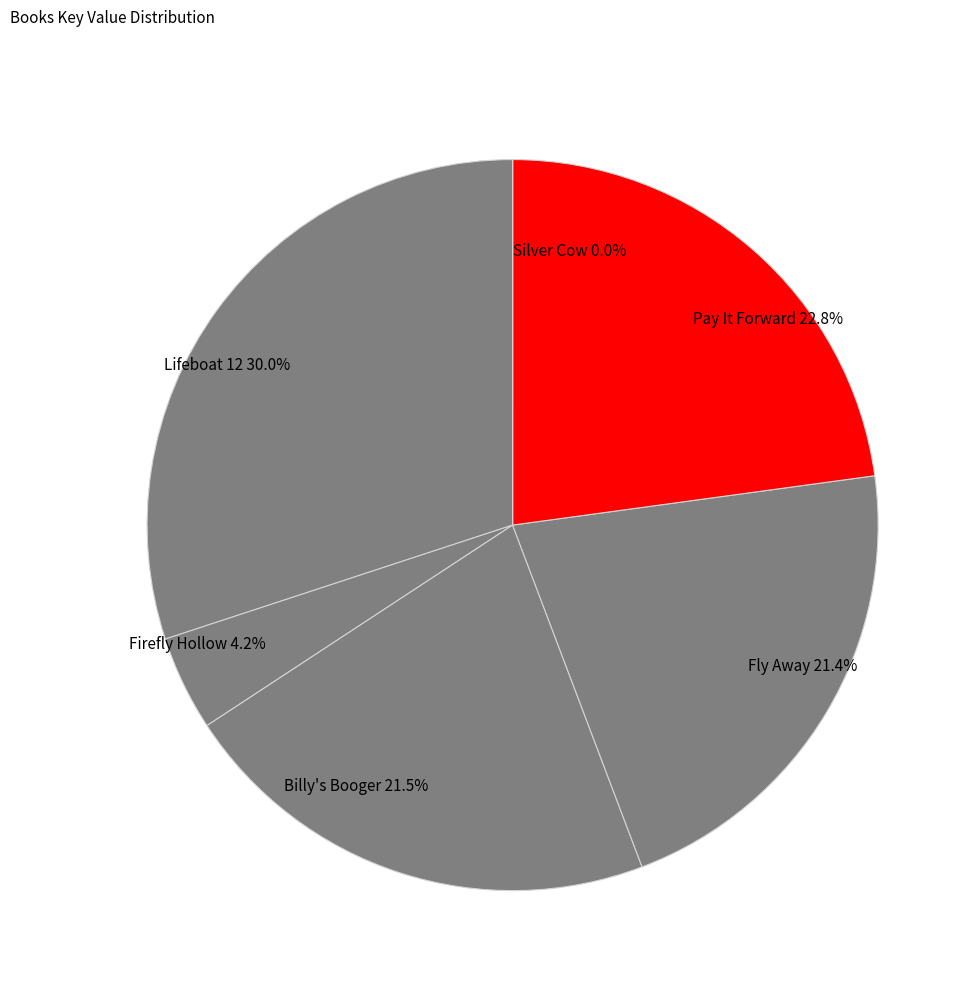

To the nearest percent, what percentage of the pie is Firefly Hollow?

4%